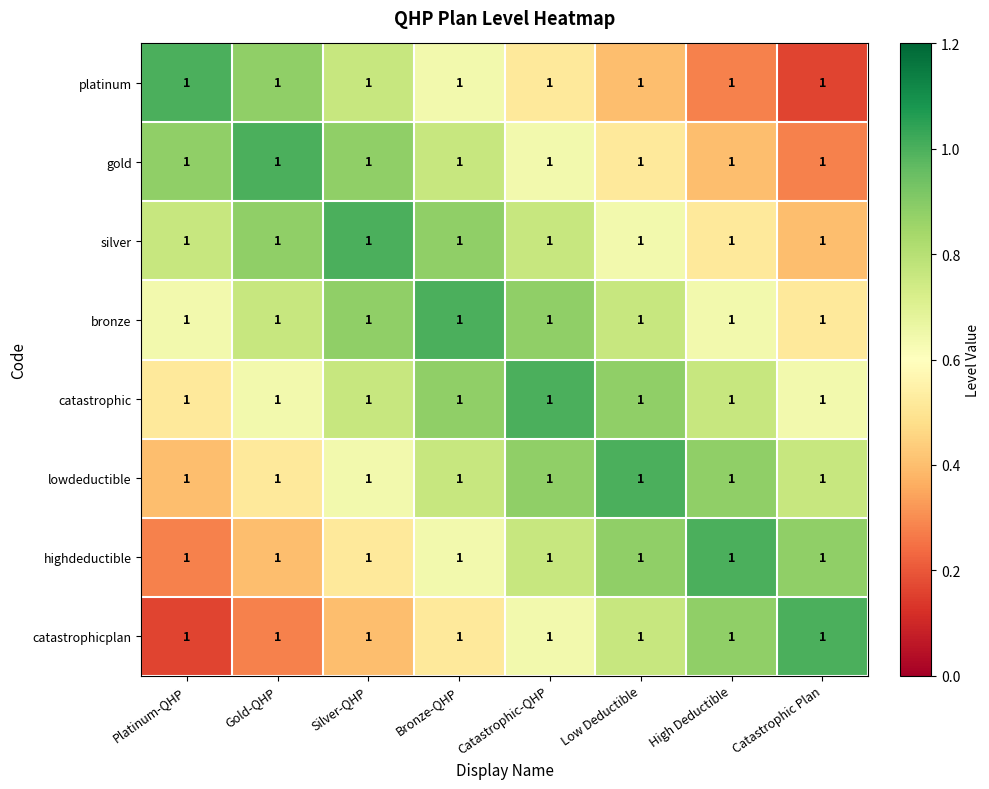

What is the maximum value shown in the chart?

1.0